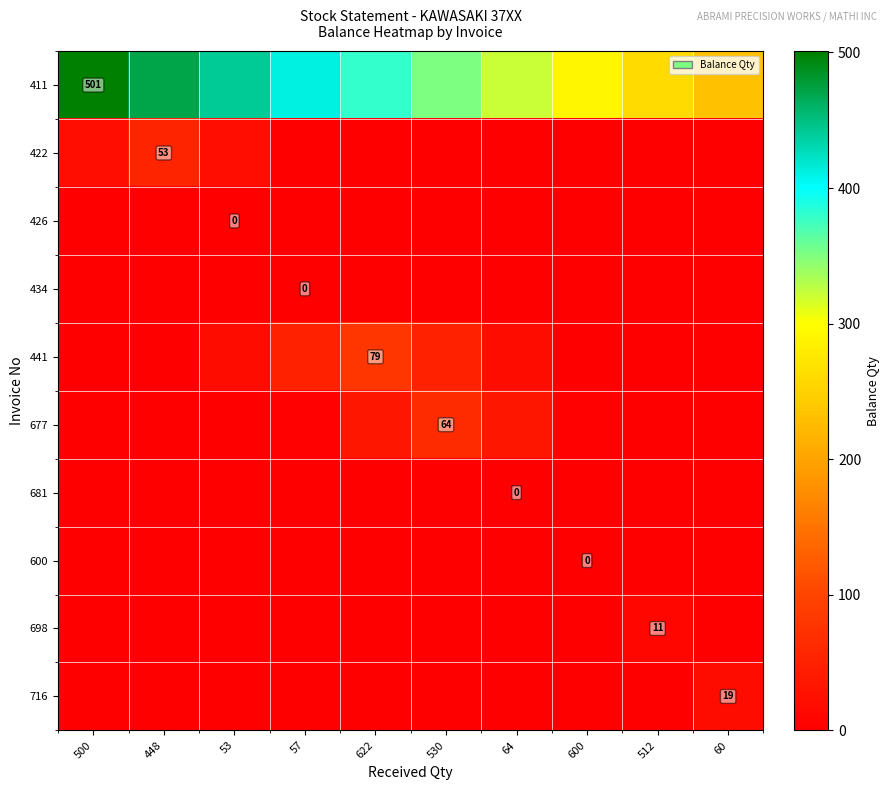

Which series has the largest range (max minus min)?

411